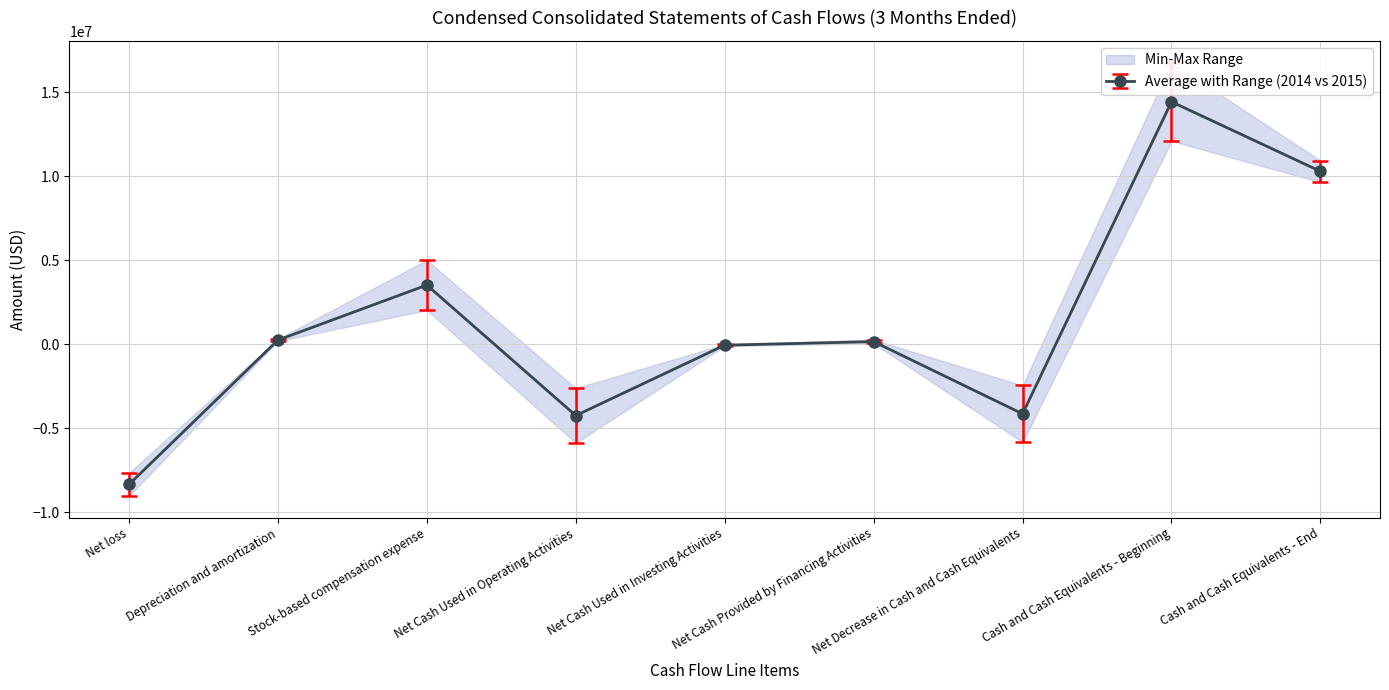

What is the maximum value shown in the chart?

16770879.0